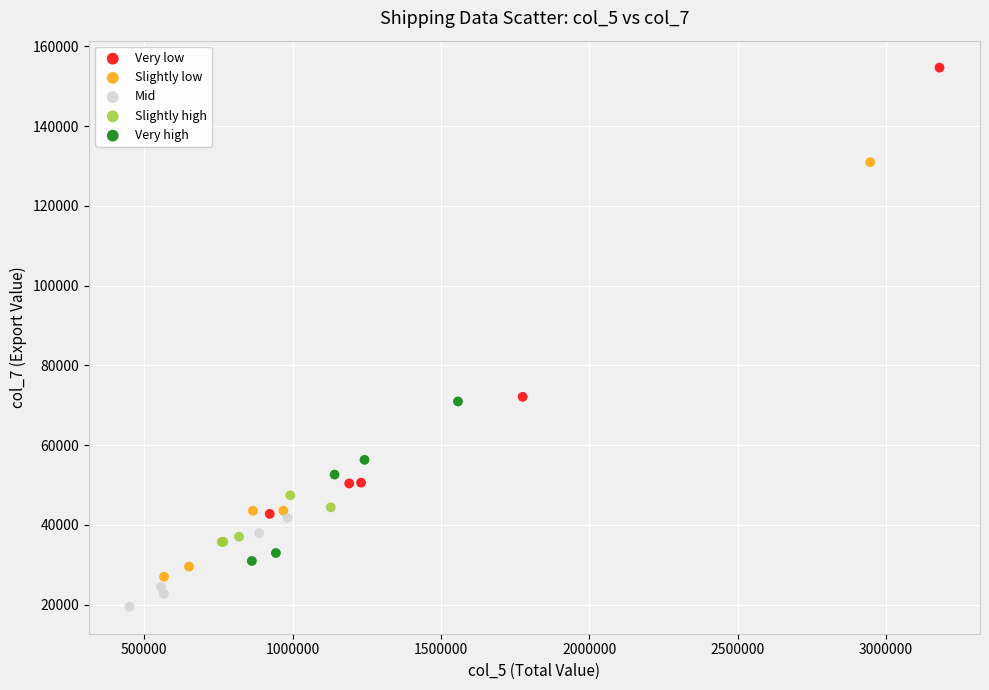

Which series contains the highest Y value?

Very low